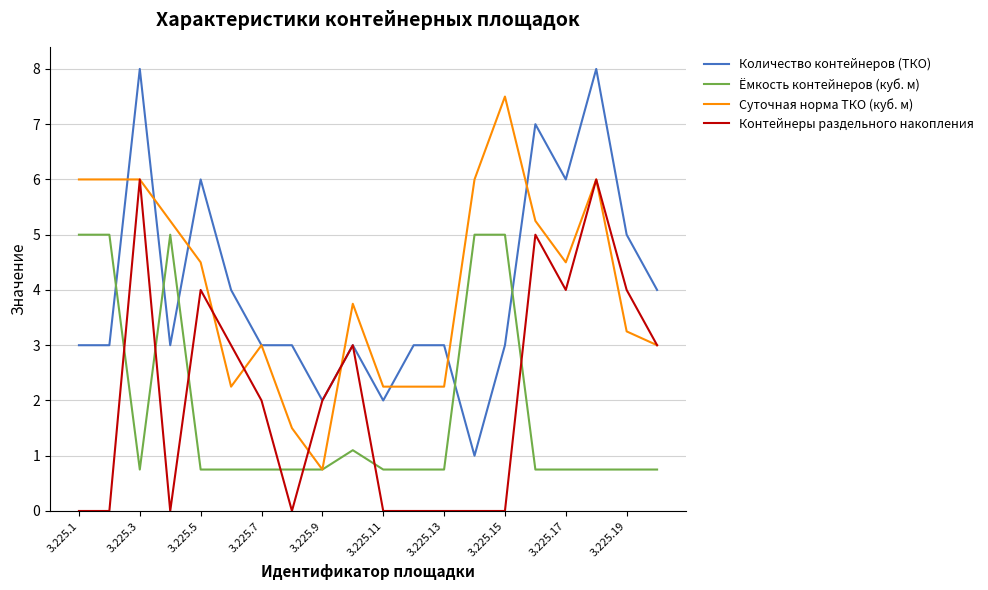

List the series in order of their peak value, lowest first.

Ёмкость контейнеров (куб. м), Контейнеры раздельного накопления, Суточная норма ТКО (куб. м), Количество контейнеров (ТКО)